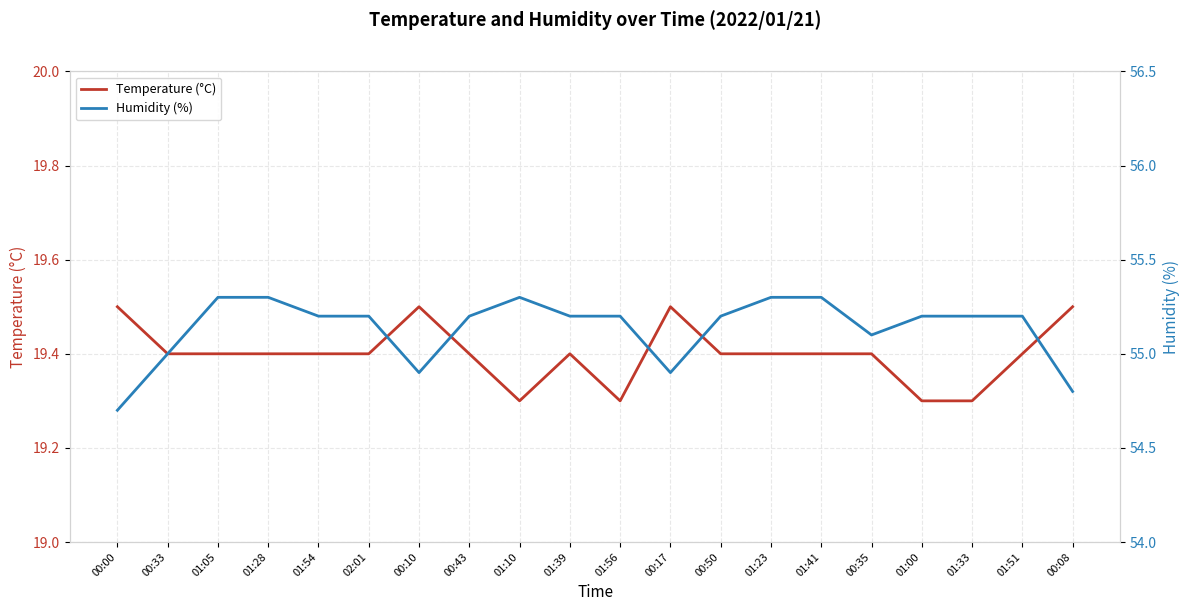

Which series has the largest total across all categories?

Humidity (%)